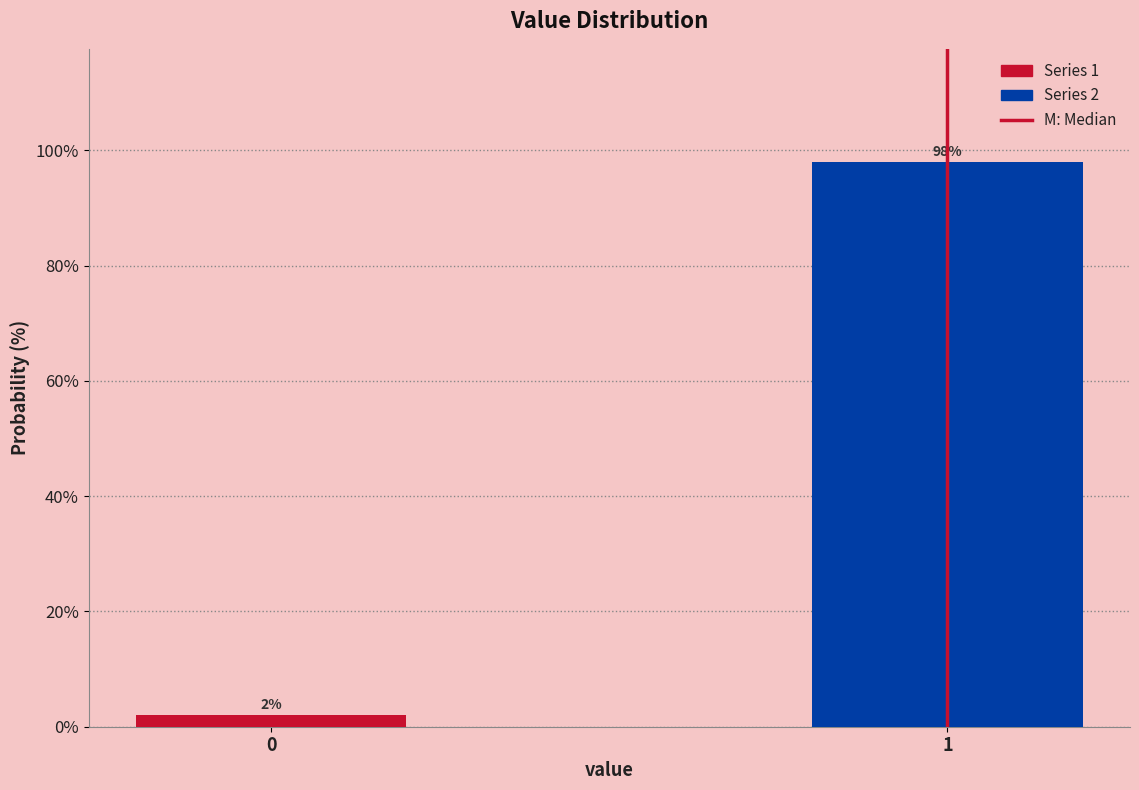

Reading right to left, transcribe all the data shown in this chart.

98.0	2.0